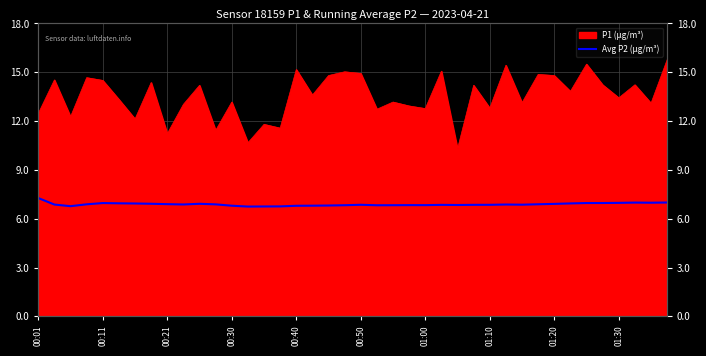

The chart shows a value of 4.7 at 30. True or false?

False